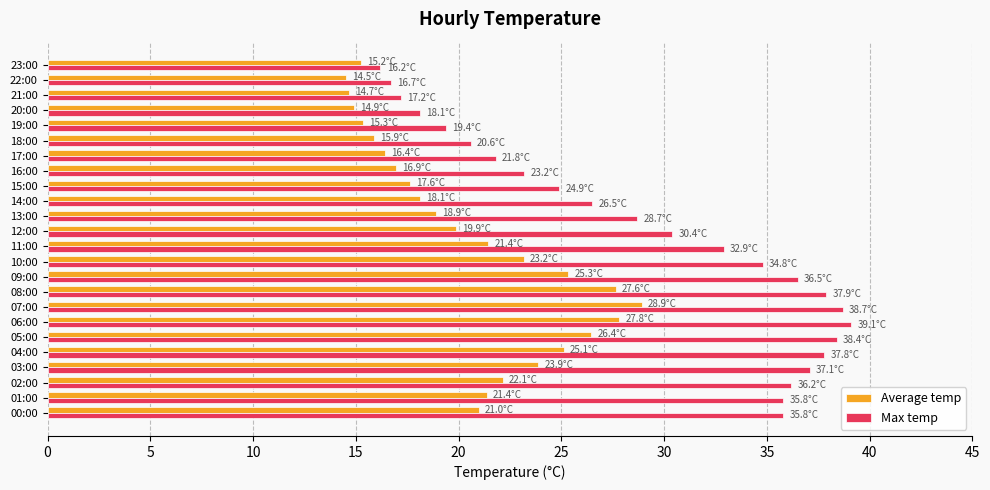

Count the number of data series in this chart.

2